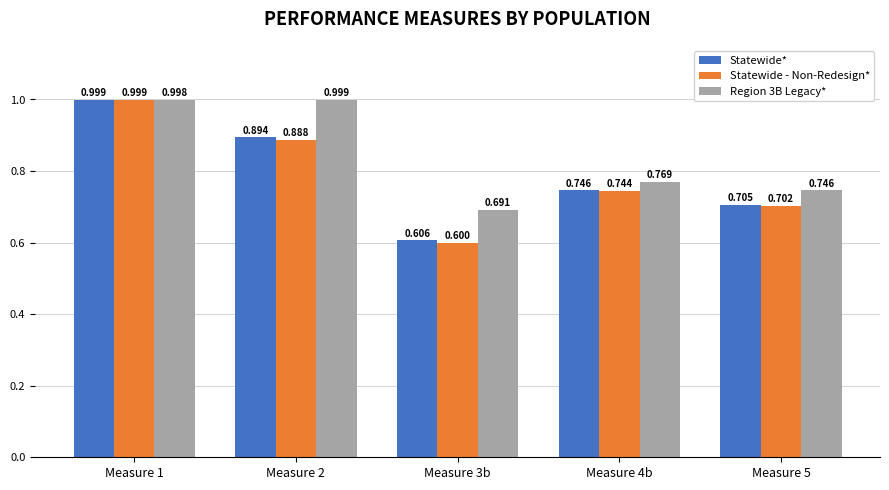

True or false: Statewide* has a value of 0.7 at Measure 5.

True